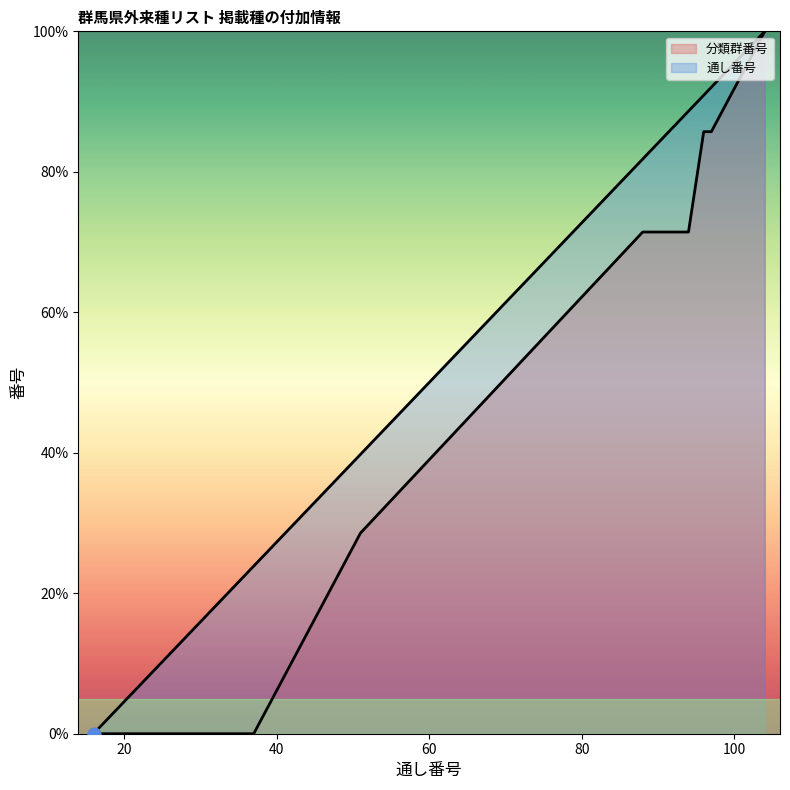

Which series contains the lowest Y value?

分類群番号